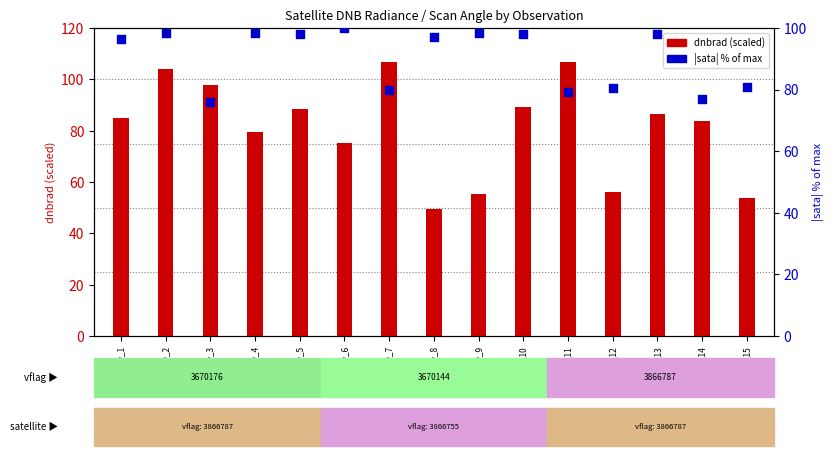

At how many categories does at least one series exceed 103?

3